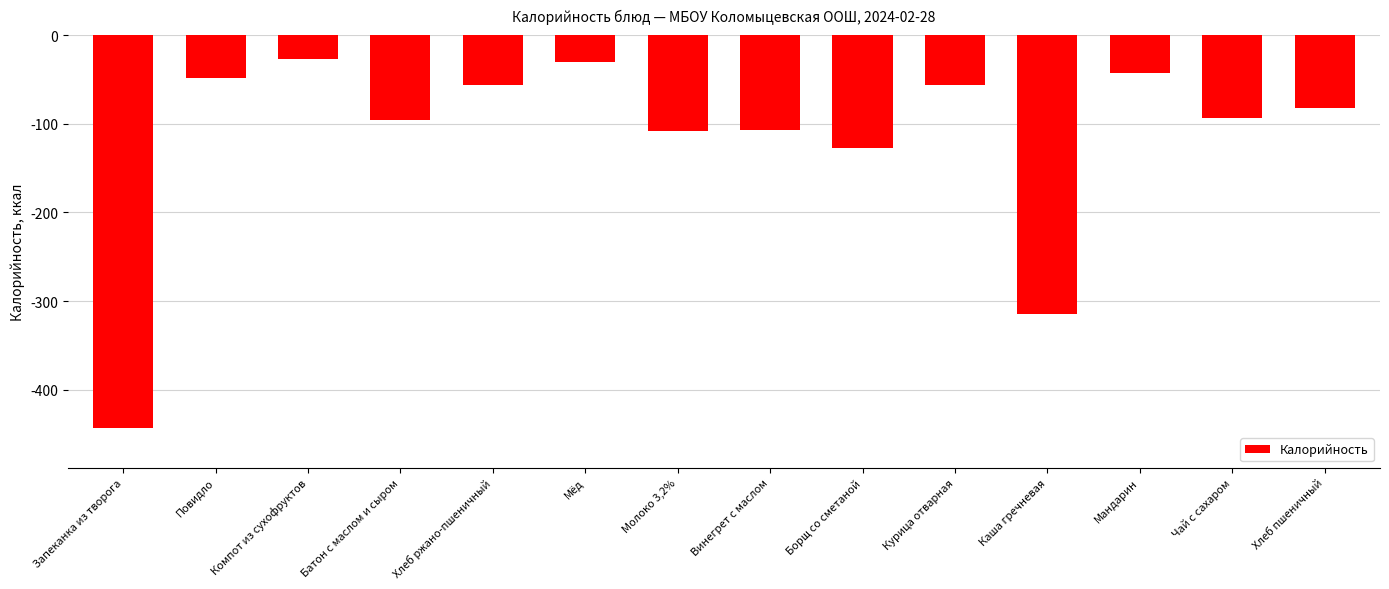

True or false: the data shows -56.1 at Хлеб ржано-пшеничный.

True